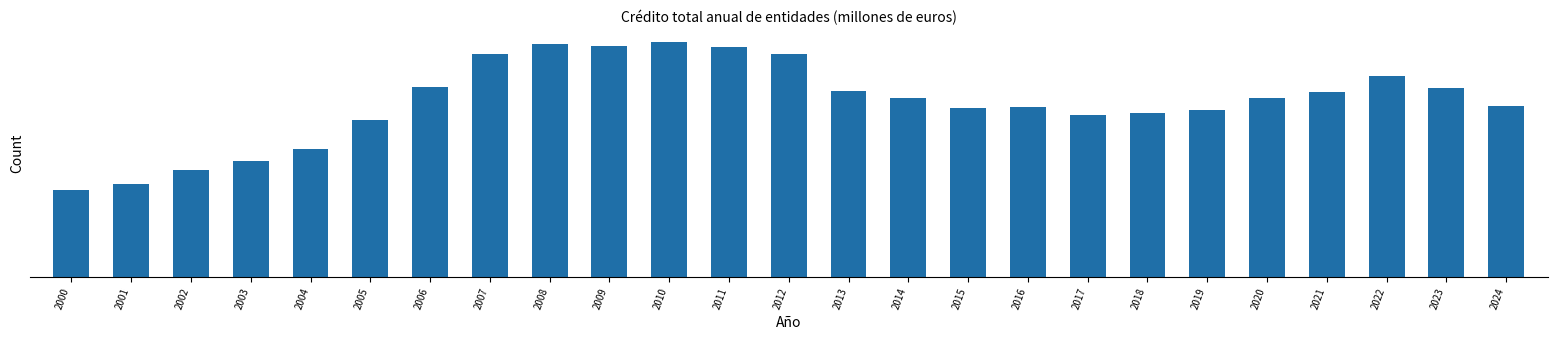

Are the bars horizontal?

No